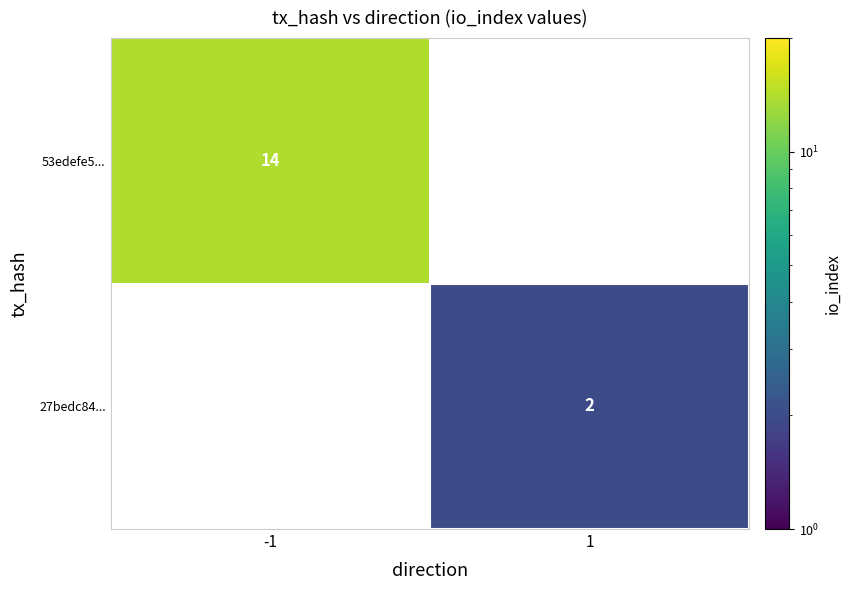

Is it true that 53edefe5... equals 7.1 at -1?

False